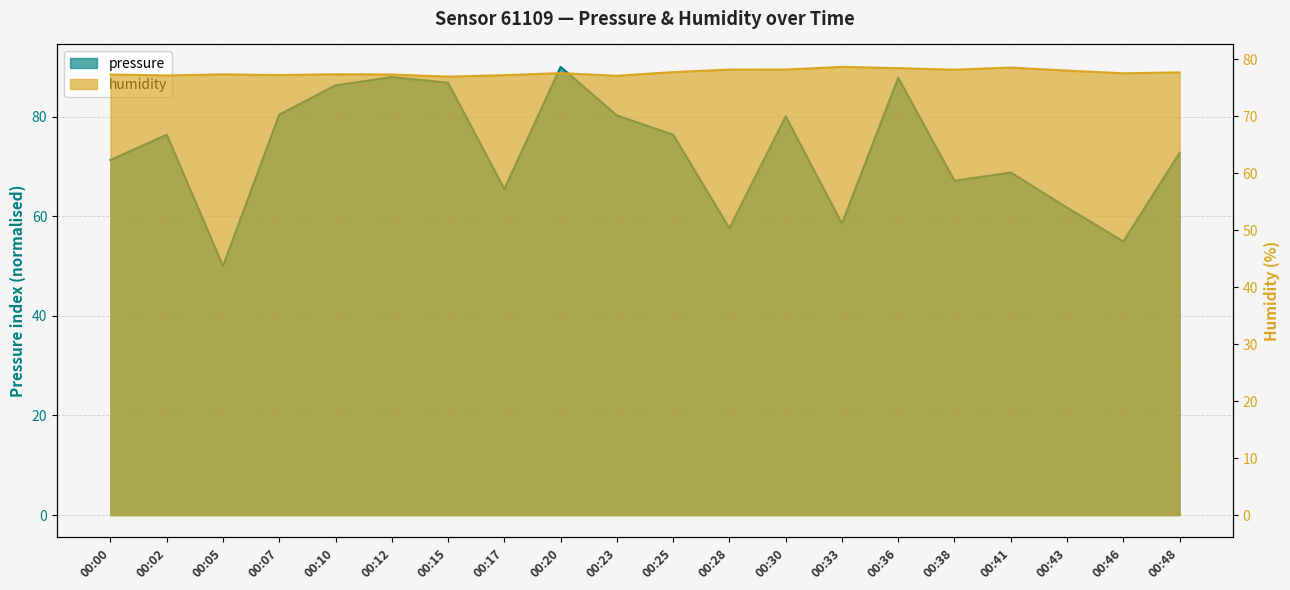

How many data points in pressure are less than 76?

10